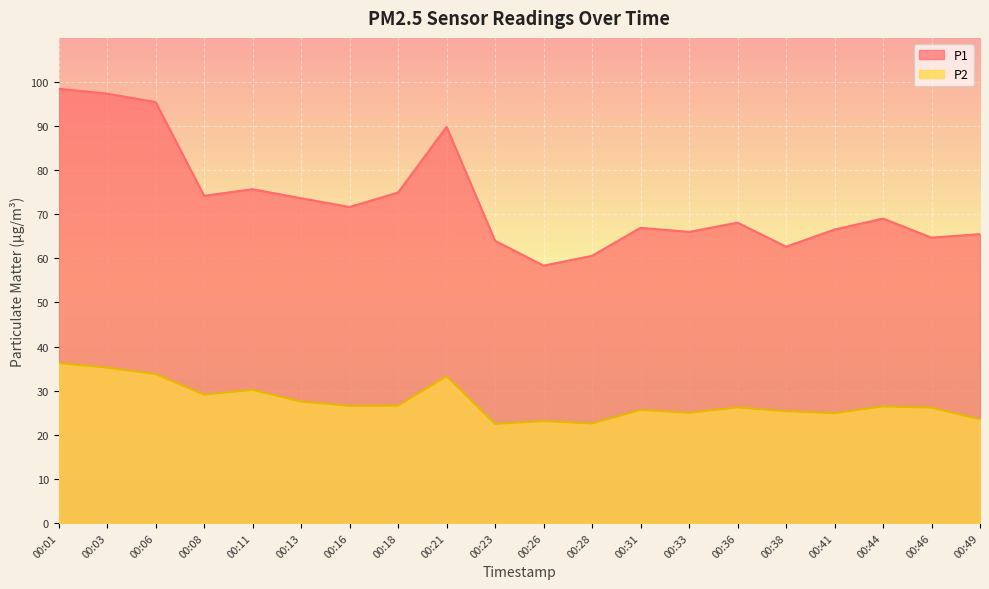

Where does the P1 series first go above 69?

00:01